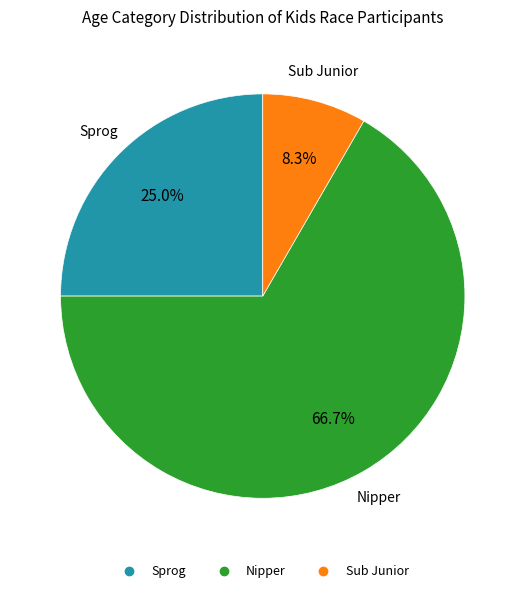

Rank the categories by value from highest to lowest.

Nipper, Sprog, Sub Junior